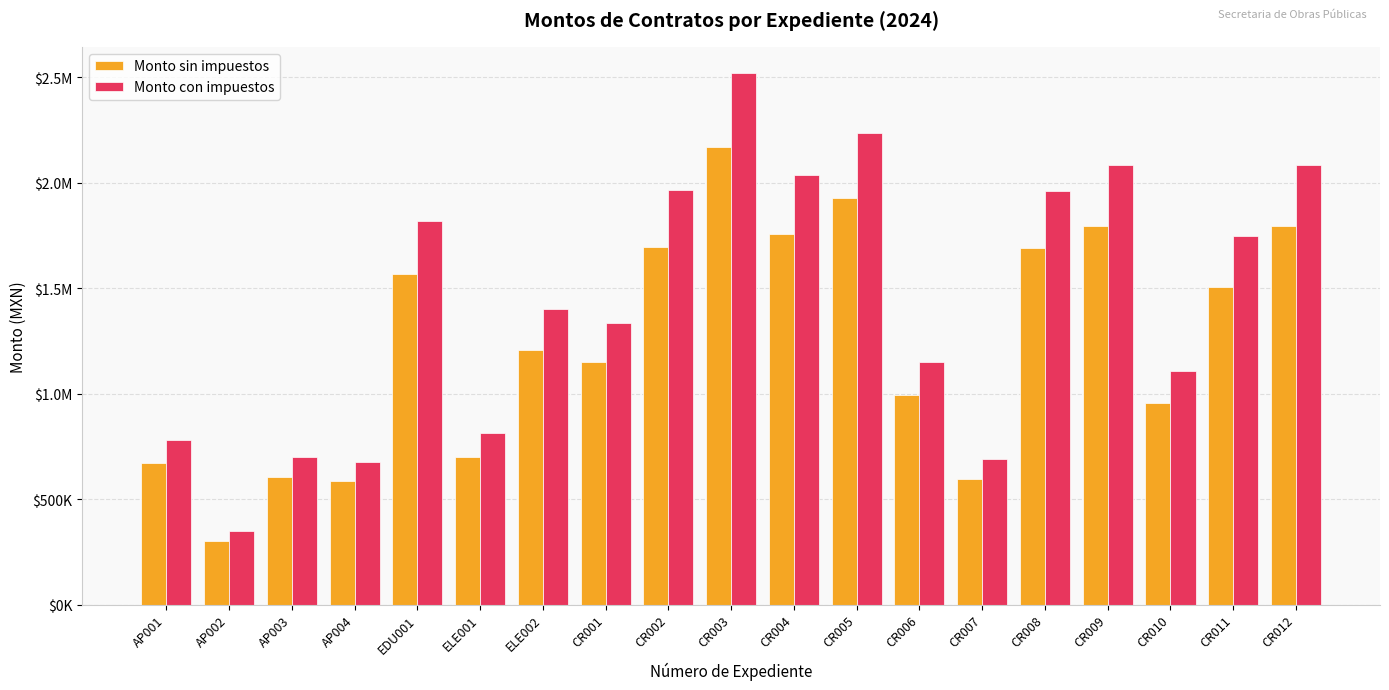

Between CR008 and CR011, which series saw the biggest shift?

Monto con impuestos